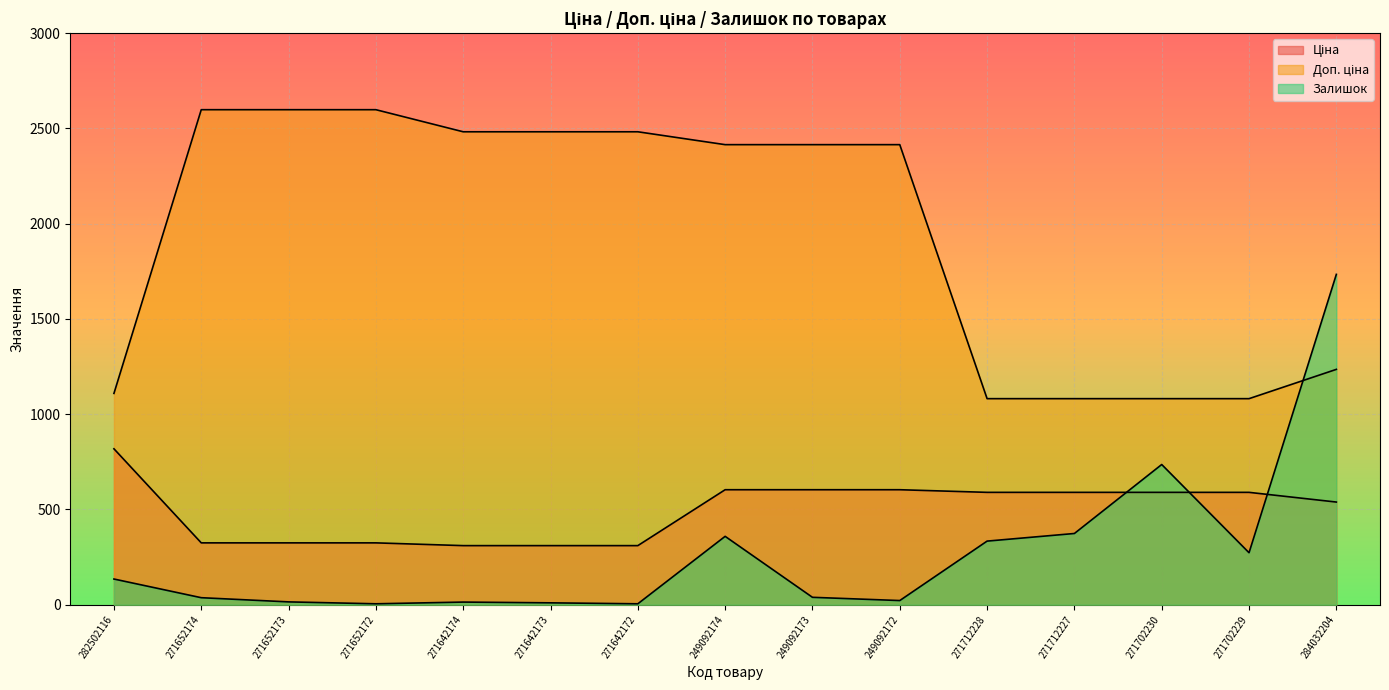

Does the chart display data point markers on the line(s)?

No